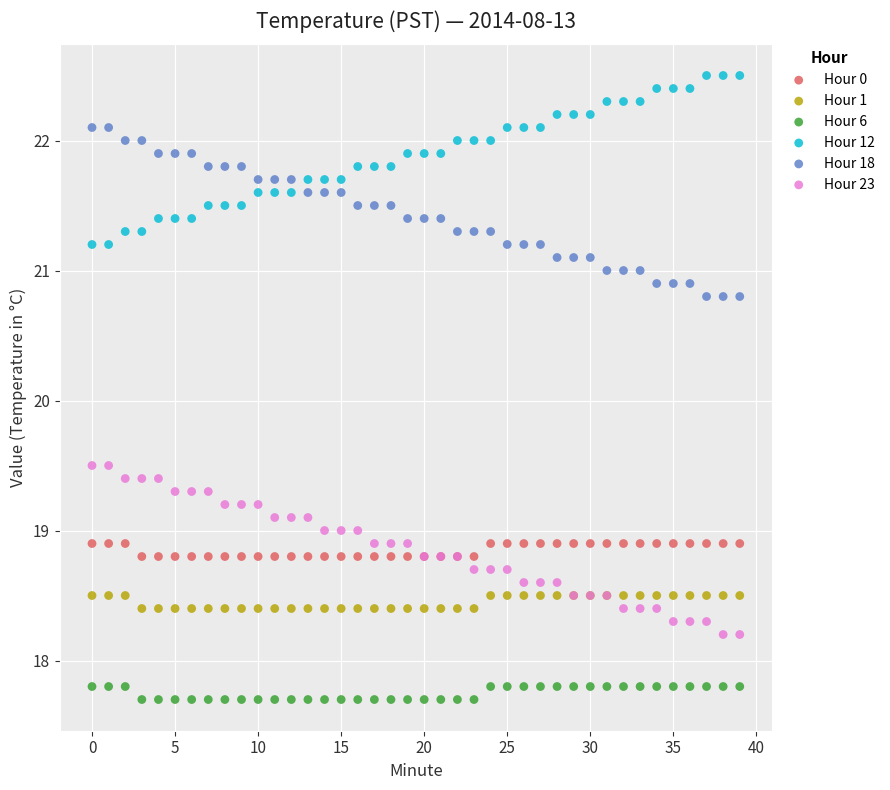

Which series reaches the minimum Y coordinate?

Hour 6